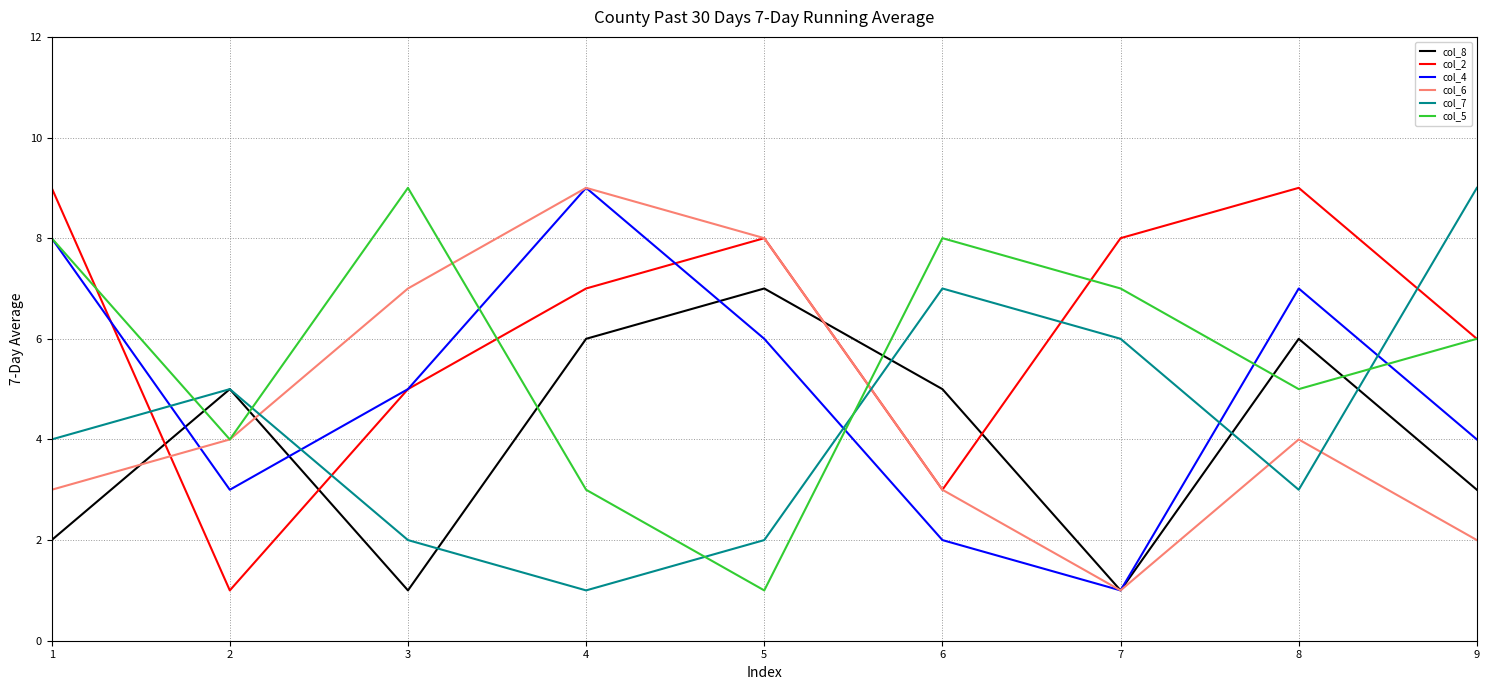

At how many categories does at least one series exceed 4?

9